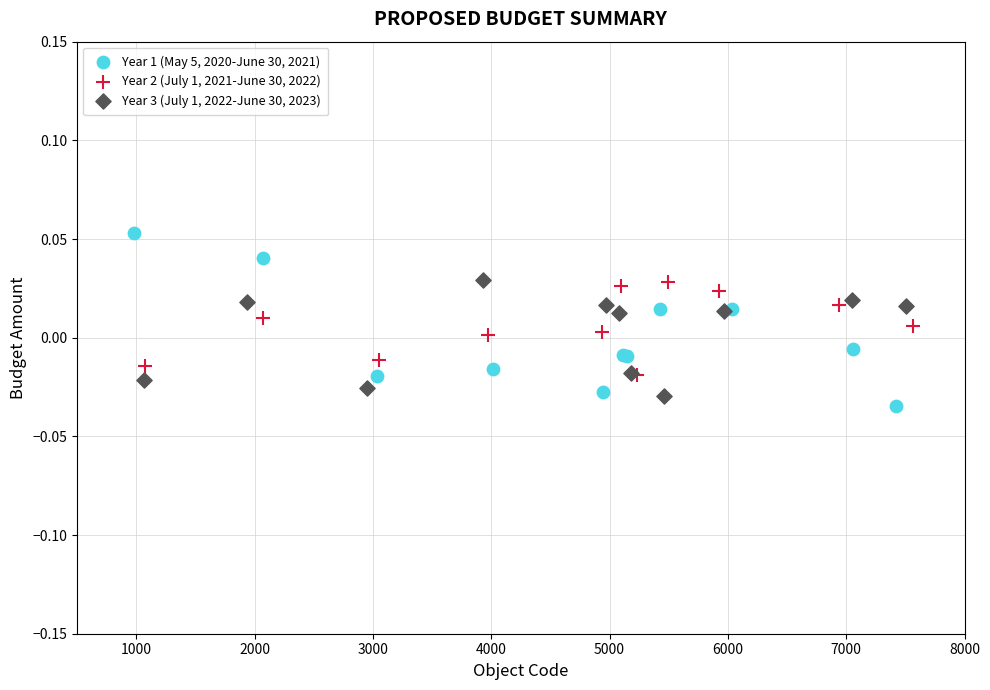

Which series contains the highest Y value?

Year 1 (May 5, 2020-June 30, 2021)